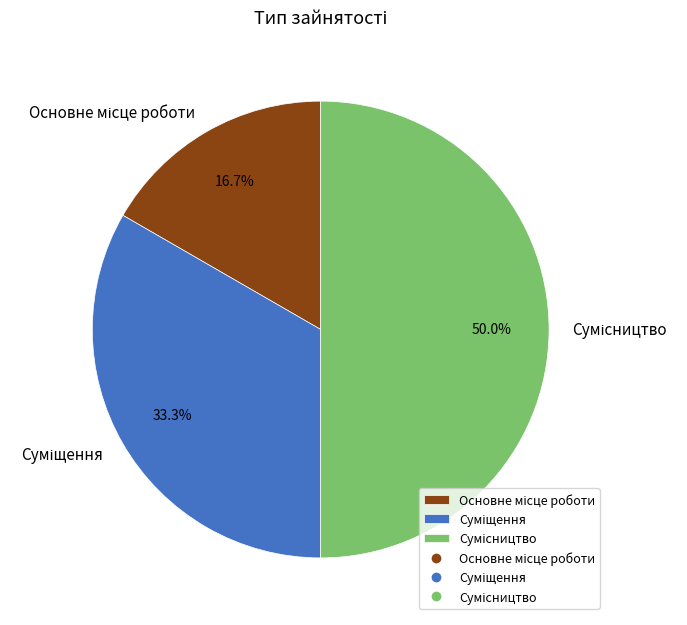

Count the number of slices in the pie.

3